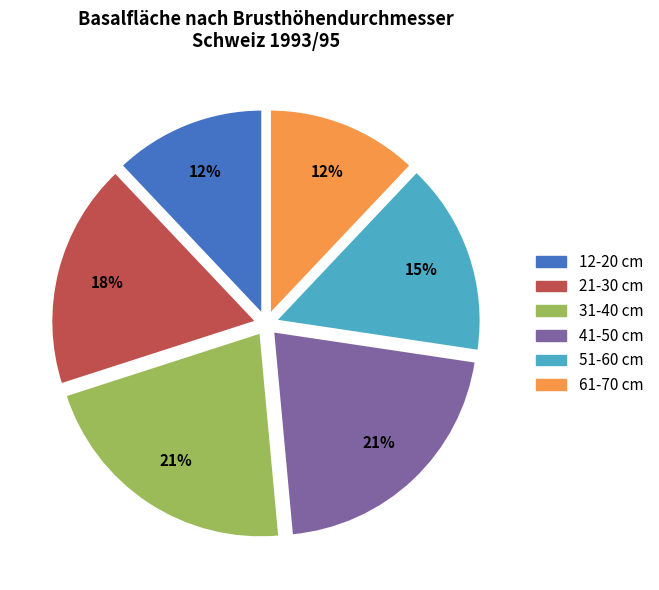

Between 31-40 cm and 51-60 cm, which is larger?

31-40 cm